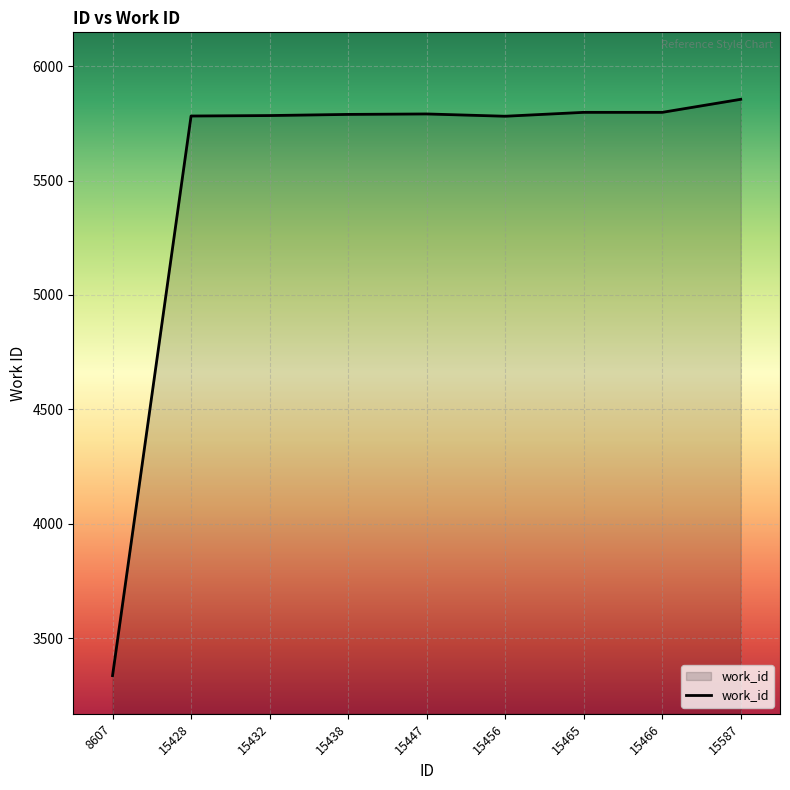

Which label corresponds to the smallest value in the chart?

8607